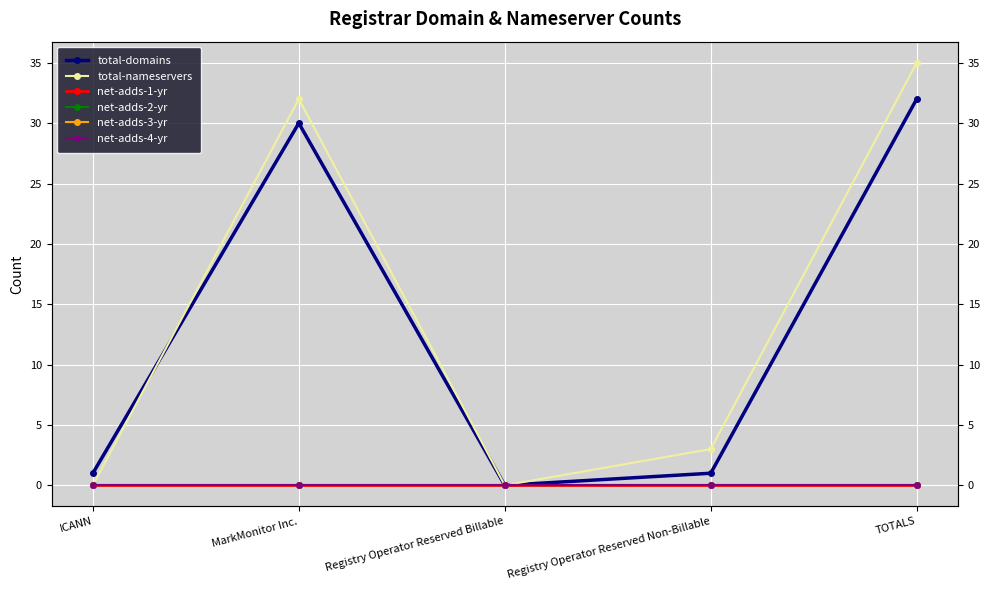

What are all the series names shown in the legend?

total-domains, total-nameservers, net-adds-1-yr, net-adds-2-yr, net-adds-3-yr, net-adds-4-yr